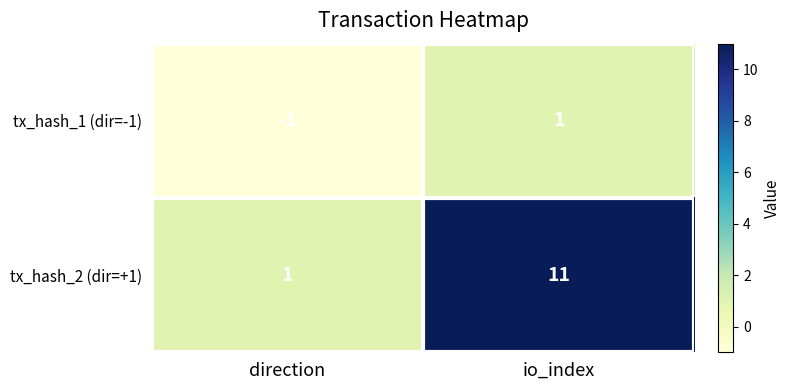

What is the sum of the tx_hash_2 (dir=+1) values at io_index and direction?

12